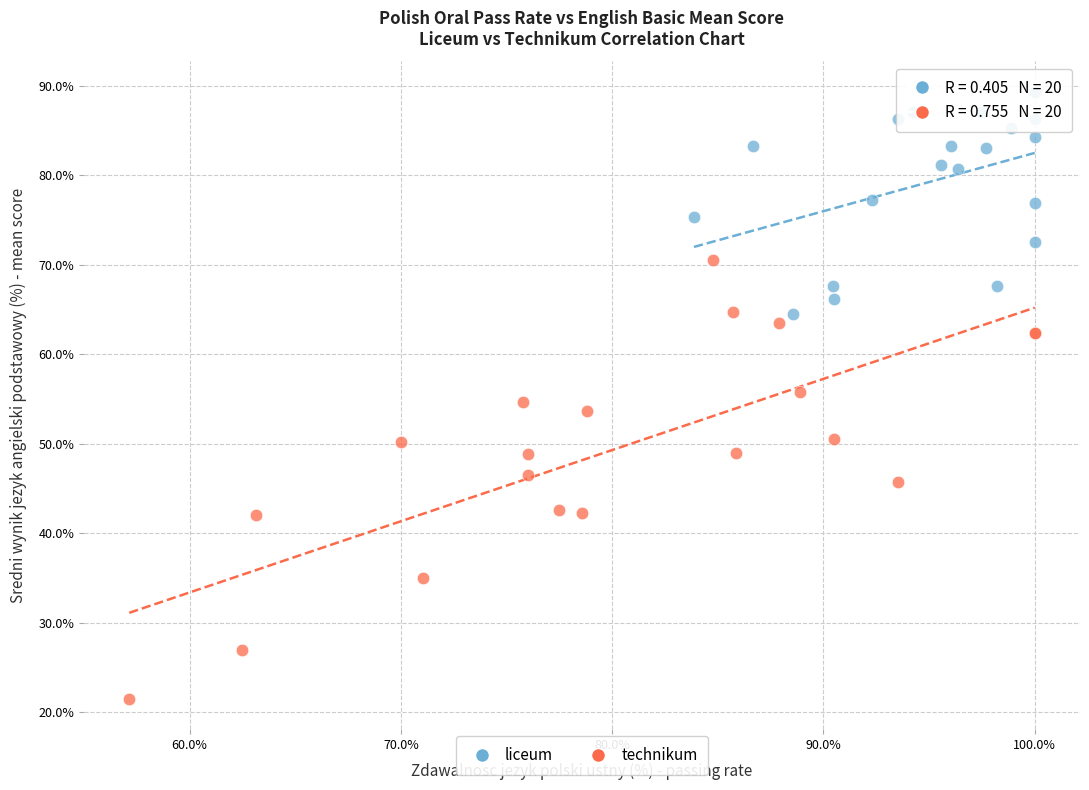

Which series has the widest spread of Y values?

technikum